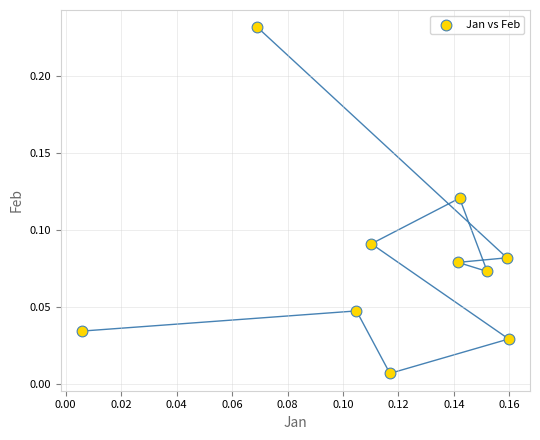

How many data points are displayed?

10